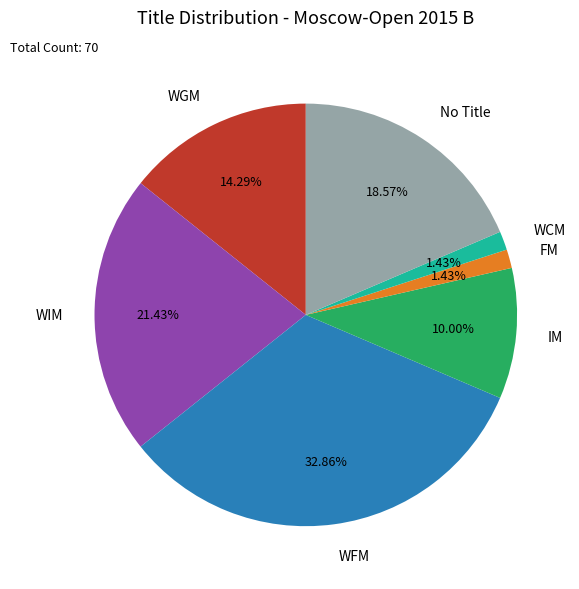

Between IM and No Title, which is larger?

No Title